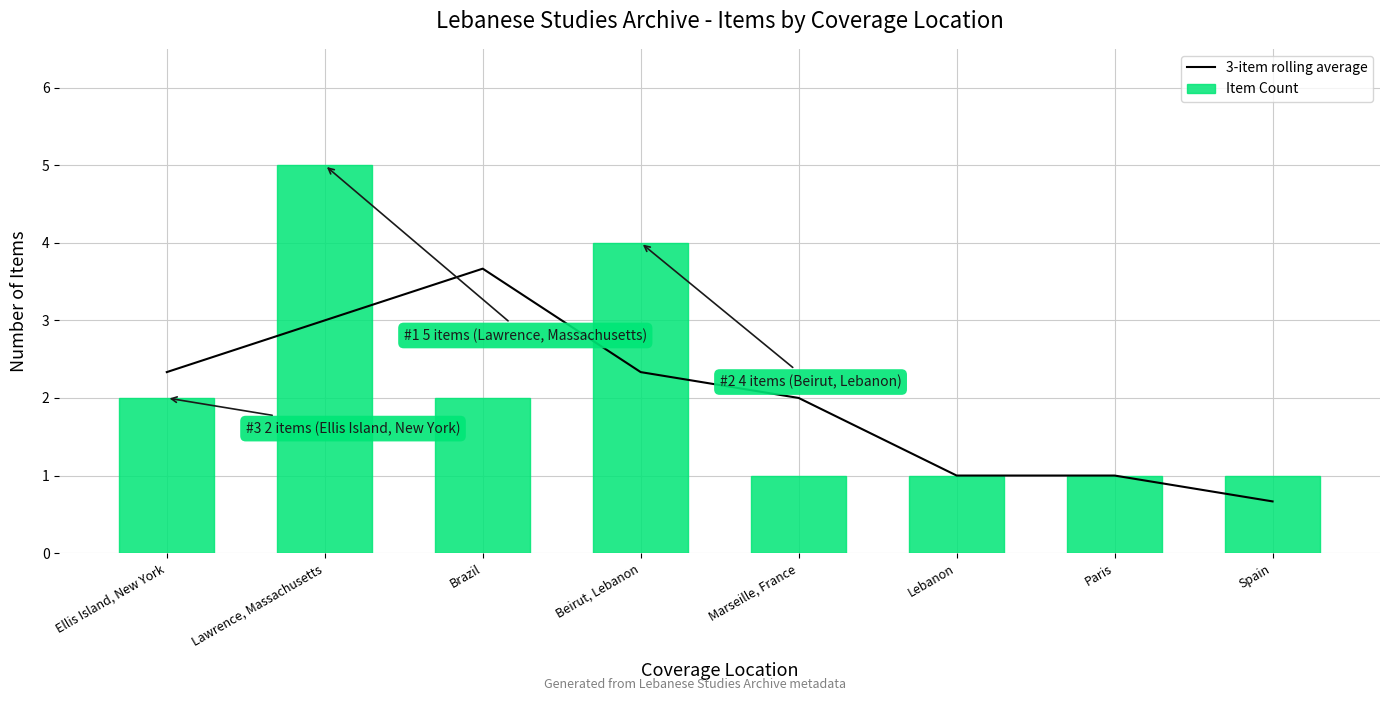

What position from the right is Ellis Island, New York?

8